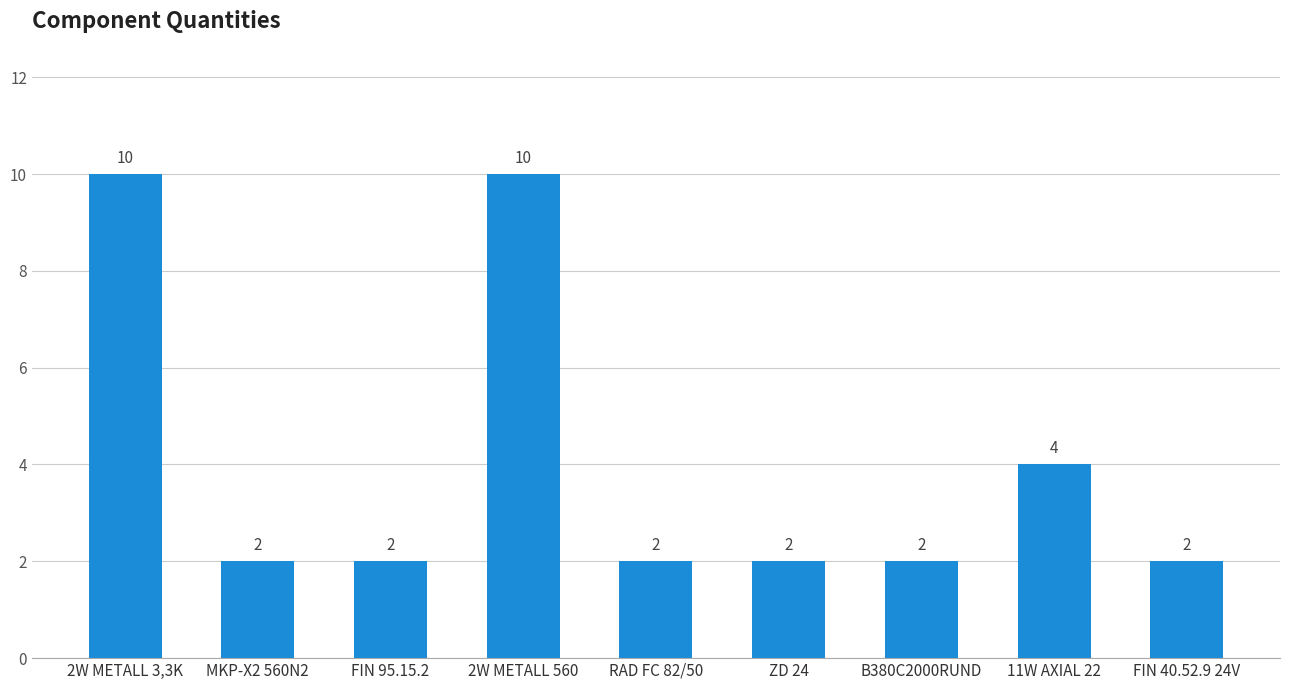

Read the value at 11W AXIAL 22.

4